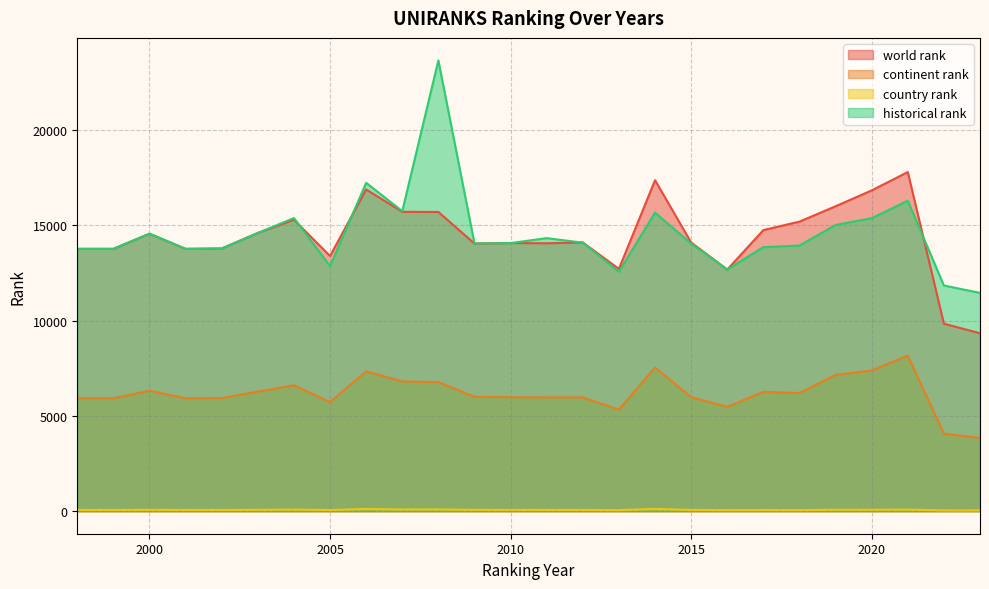

Is it true that historical rank equals 14067 at 2010?

True